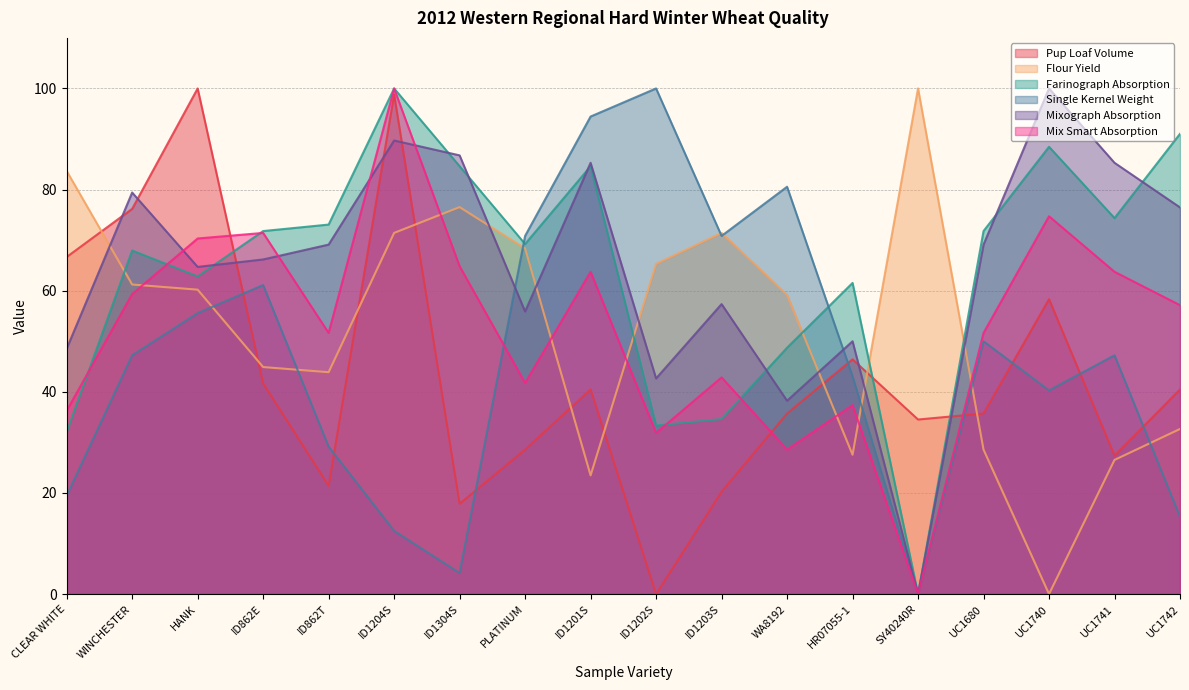

True or false: Farinograph Absorption and Flour Yield cross at least once.

True